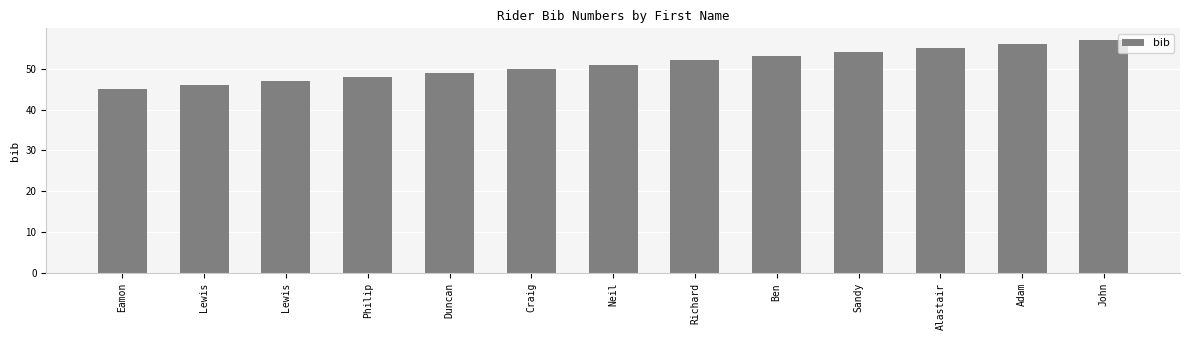

Where does the data first go above 51?

Richard